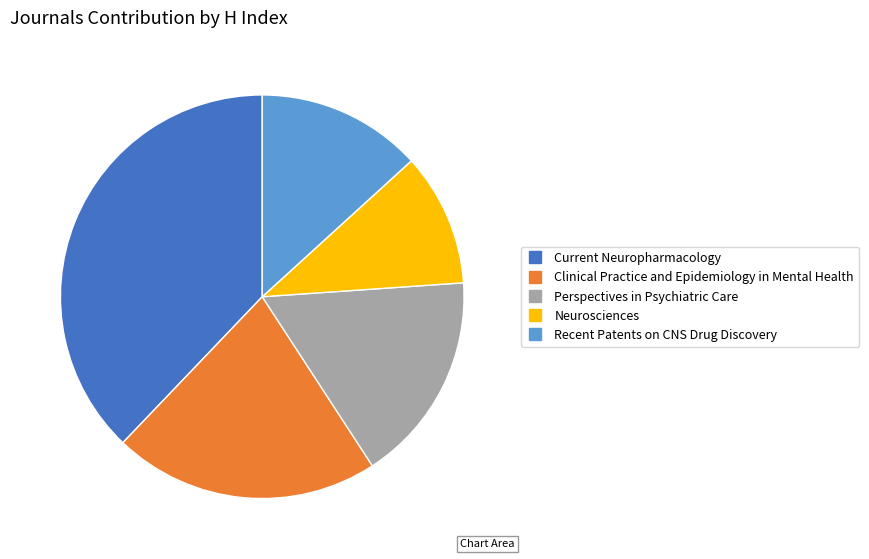

Is Neurosciences the majority of the pie?

No